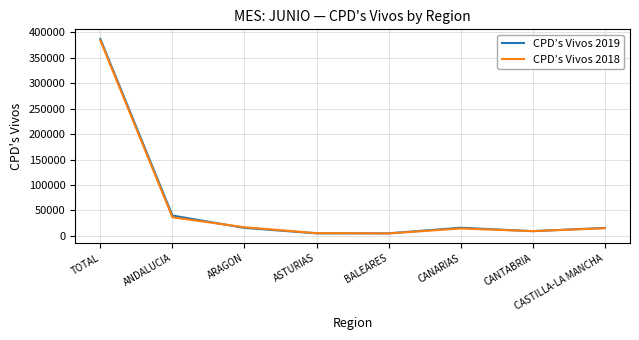

Between BALEARES and CANARIAS, which series saw the biggest shift?

CPD’s Vivos 2019